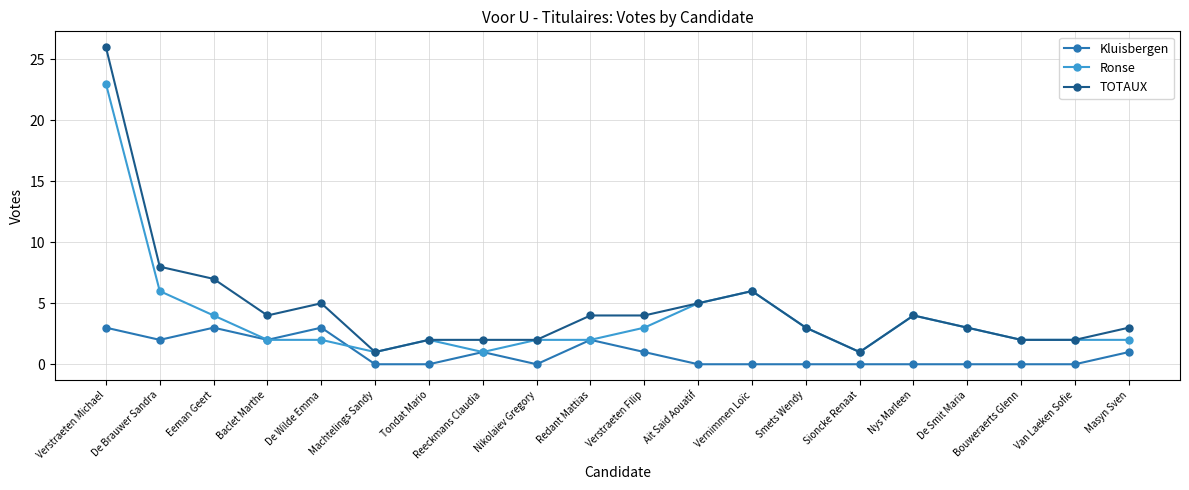

Reading left to right, extract all data points from this chart.

Kluisbergen: 3	2	3	2	3	0	0	1	0	2	1	0	0	0	0	0	0	0	0	1
Ronse: 23	6	4	2	2	1	2	1	2	2	3	5	6	3	1	4	3	2	2	2
TOTAUX: 26	8	7	4	5	1	2	2	2	4	4	5	6	3	1	4	3	2	2	3